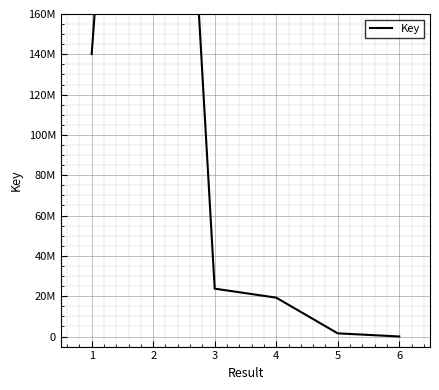

Where is the data nearest to the value 277487068?

1